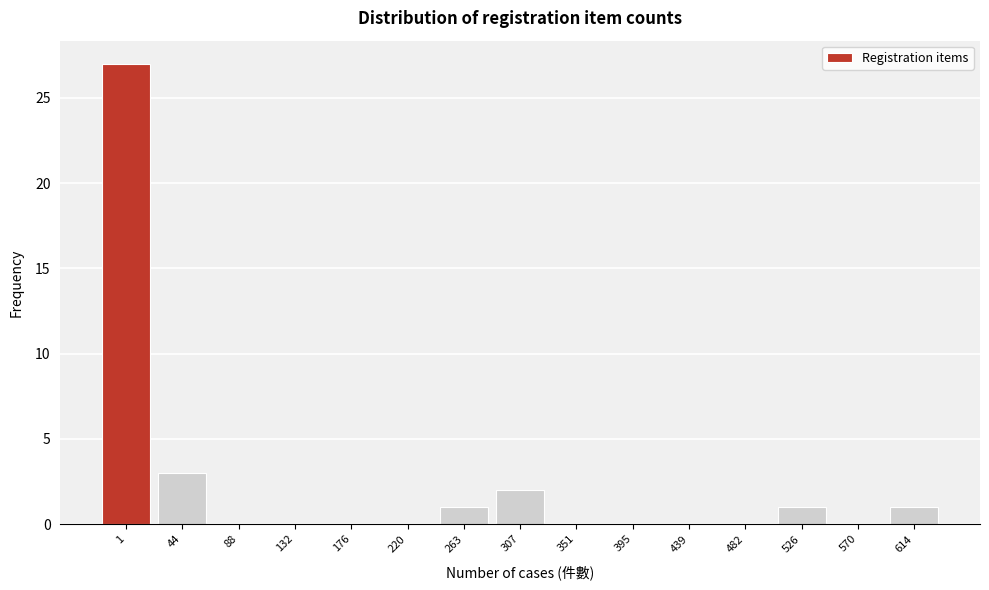

Reading left to right, extract all data points from this chart.

1=27	44=3	88=0	132=0	176=0	220=0	263=1	307=2	351=0	395=0	439=0	482=0	526=1	570=0	614=1